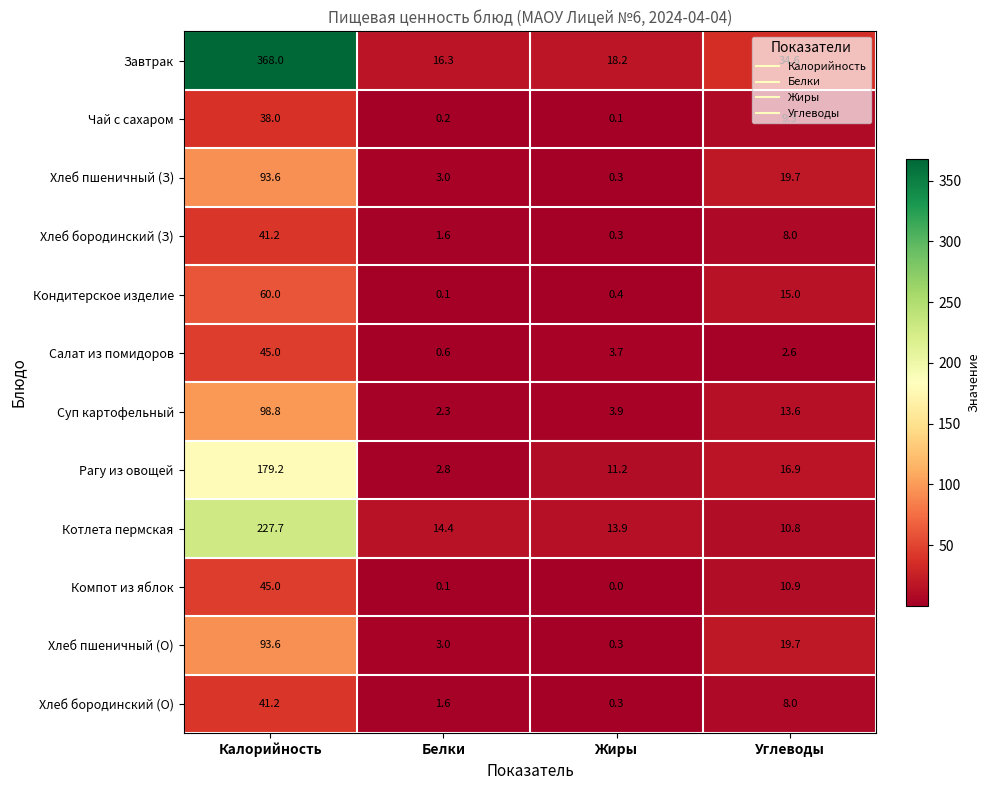

Is the value of Хлеб бородинский (О) at Калорийность greater than the value of Салат из помидоров at Калорийность?

No